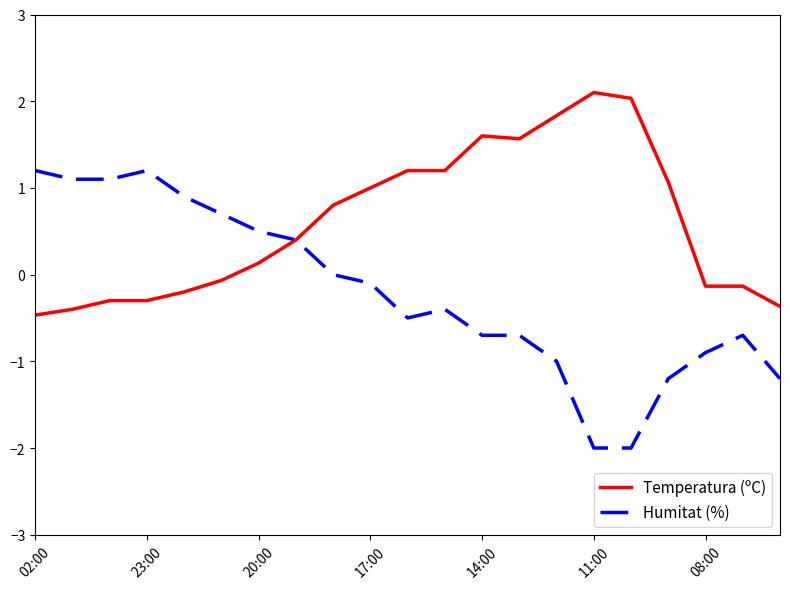

Rank the series by their maximum value, from highest to lowest.

Temperatura (ºC), Humitat (%)